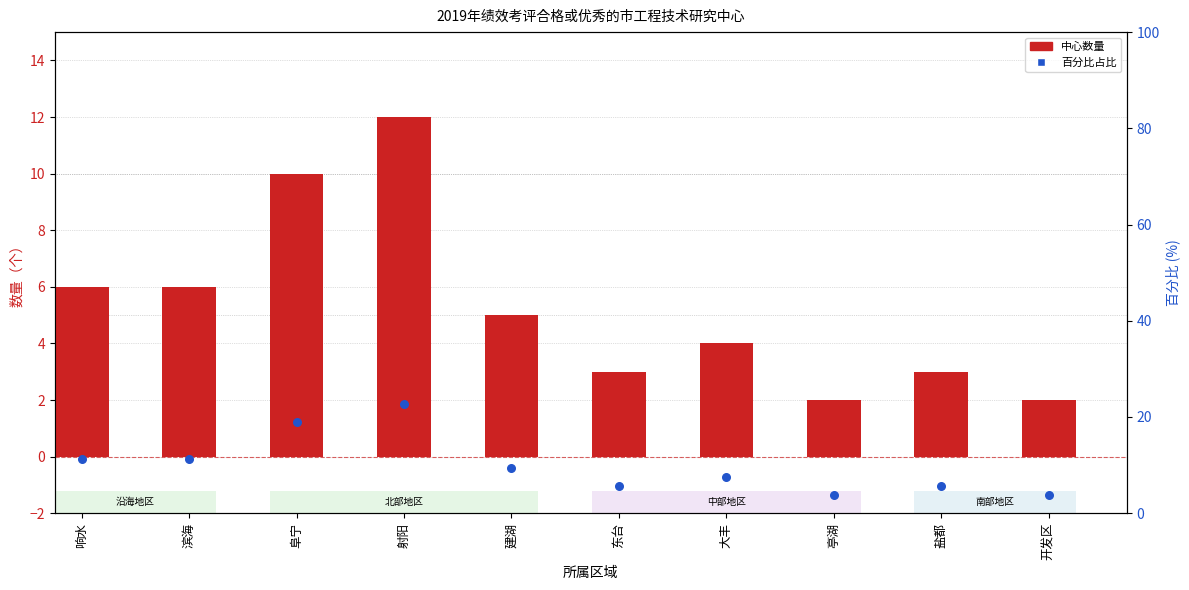

Which series has the largest total across all categories?

percentile rank